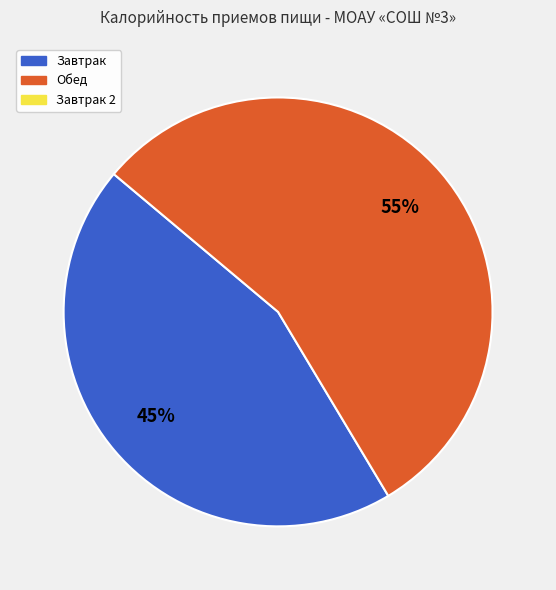

To the nearest percent, what is the average slice percentage?

50%